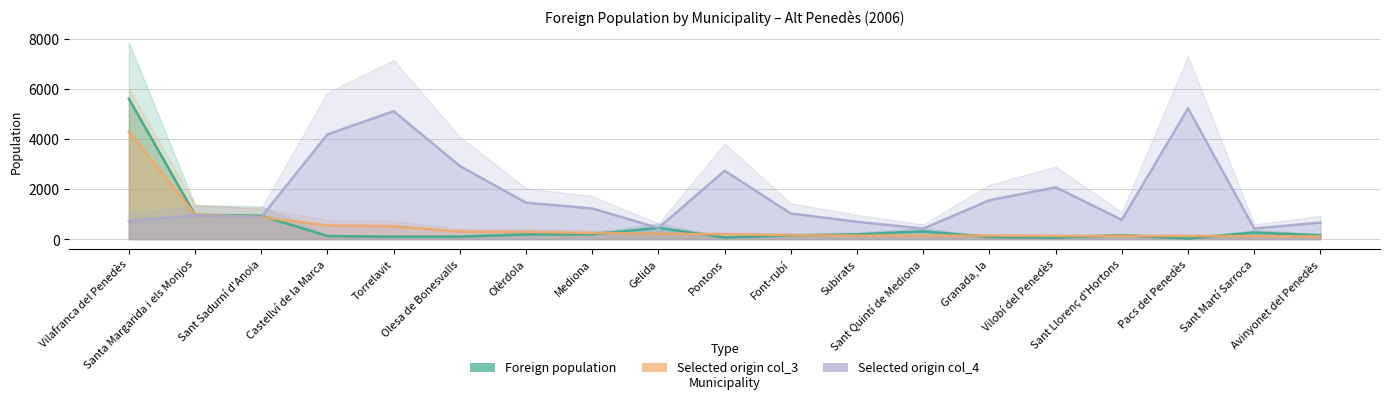

Between which two adjacent categories do Foreign population and Selected origin col_4 first intersect?

Sant Sadurní d'Anoia and Castellví de la Marca